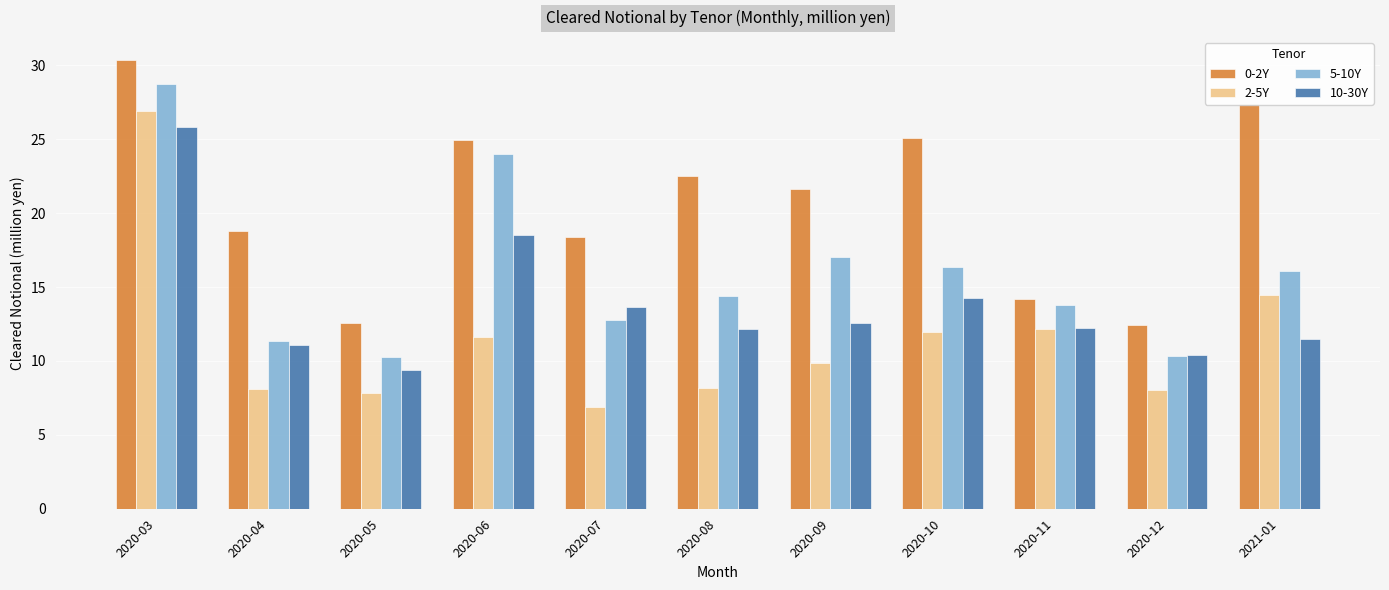

At which label does 5-10Y first exceed 14?

2020-03